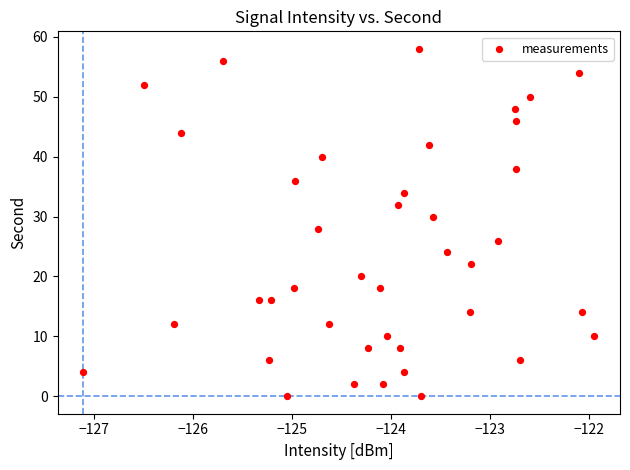

What is the range of Y values (max minus min)?

58